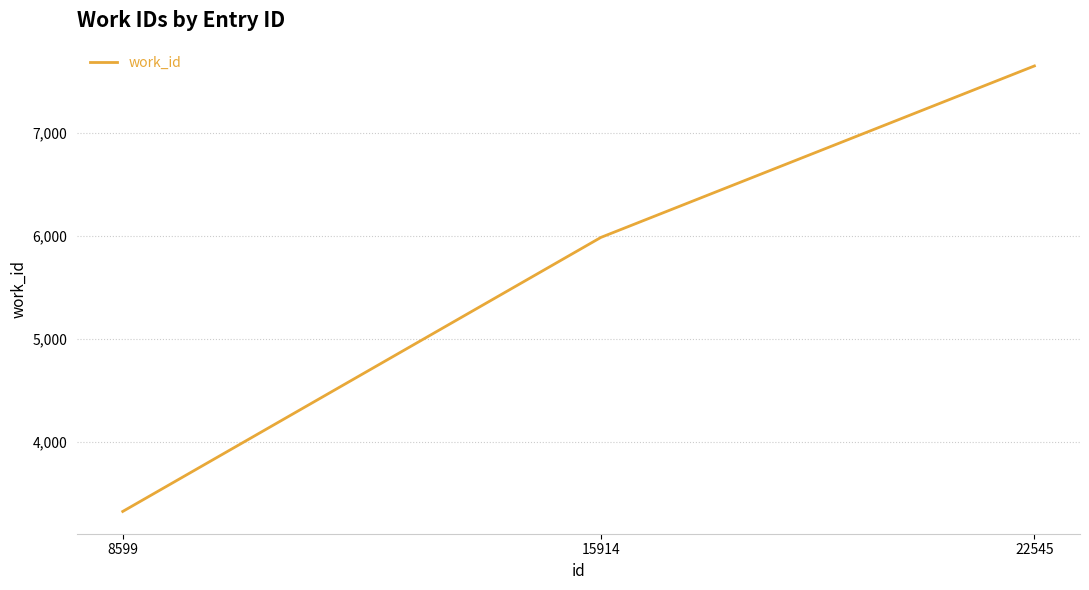

Does the chart display data point markers on the line(s)?

No